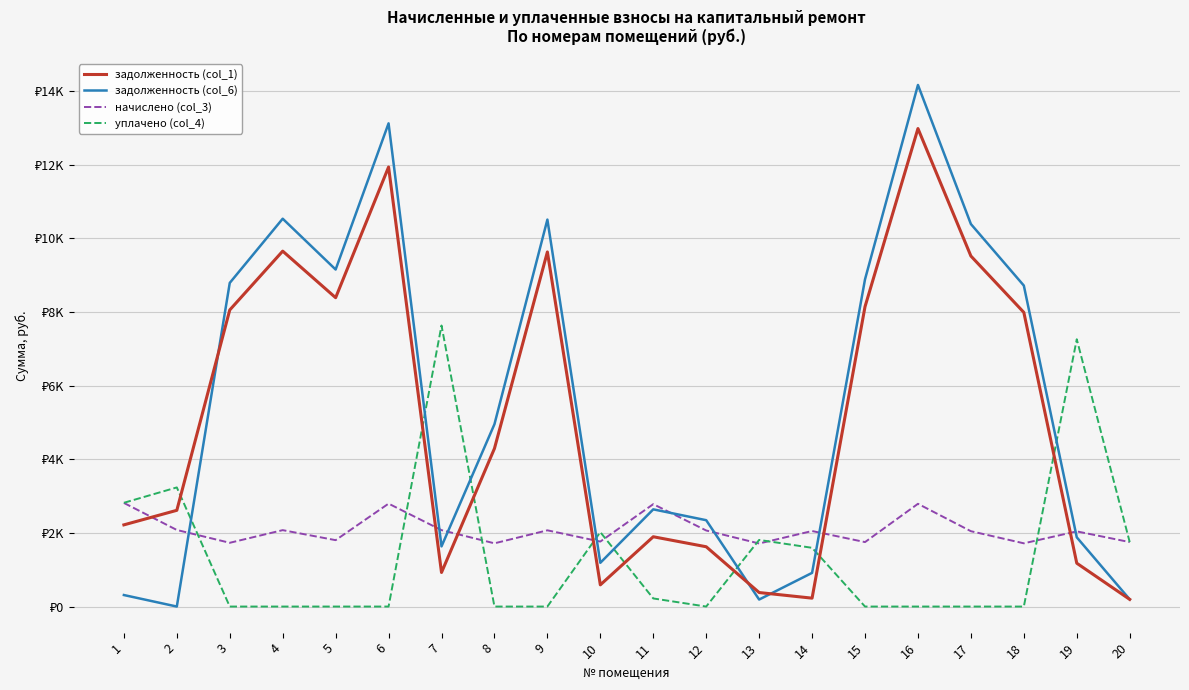

Is this an area chart (filled region under the line)?

No